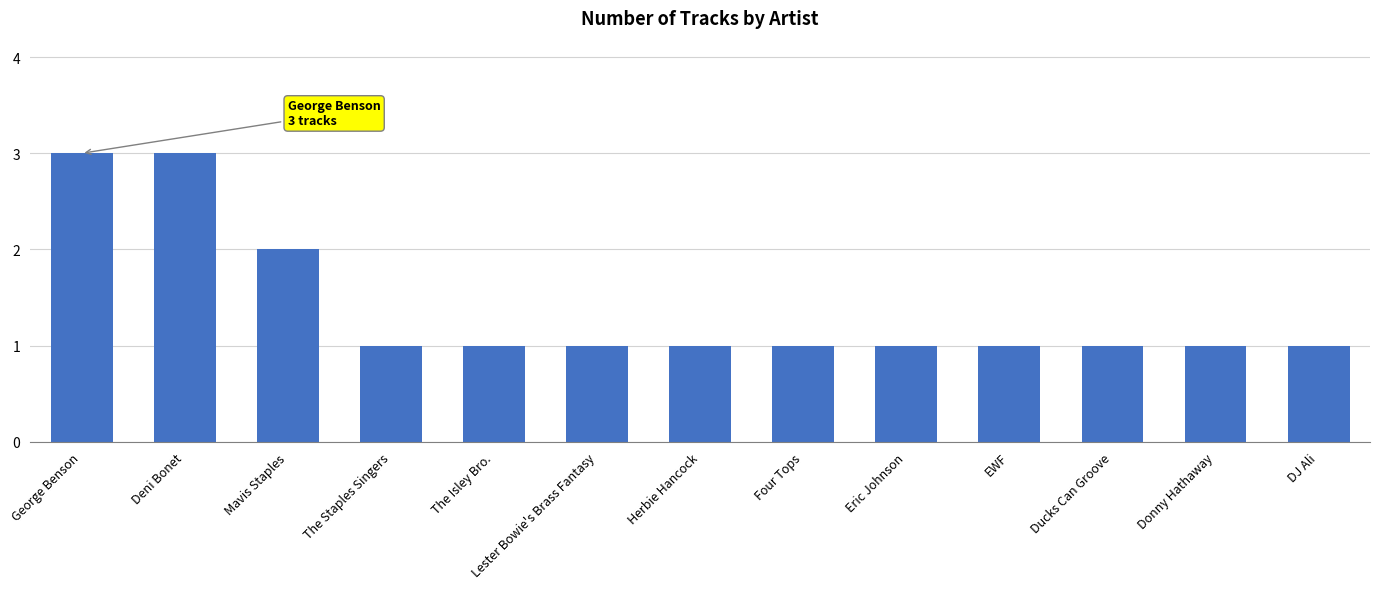

Approximately how many times larger is the value at The Isley Bro. compared to Mavis Staples?

0.5